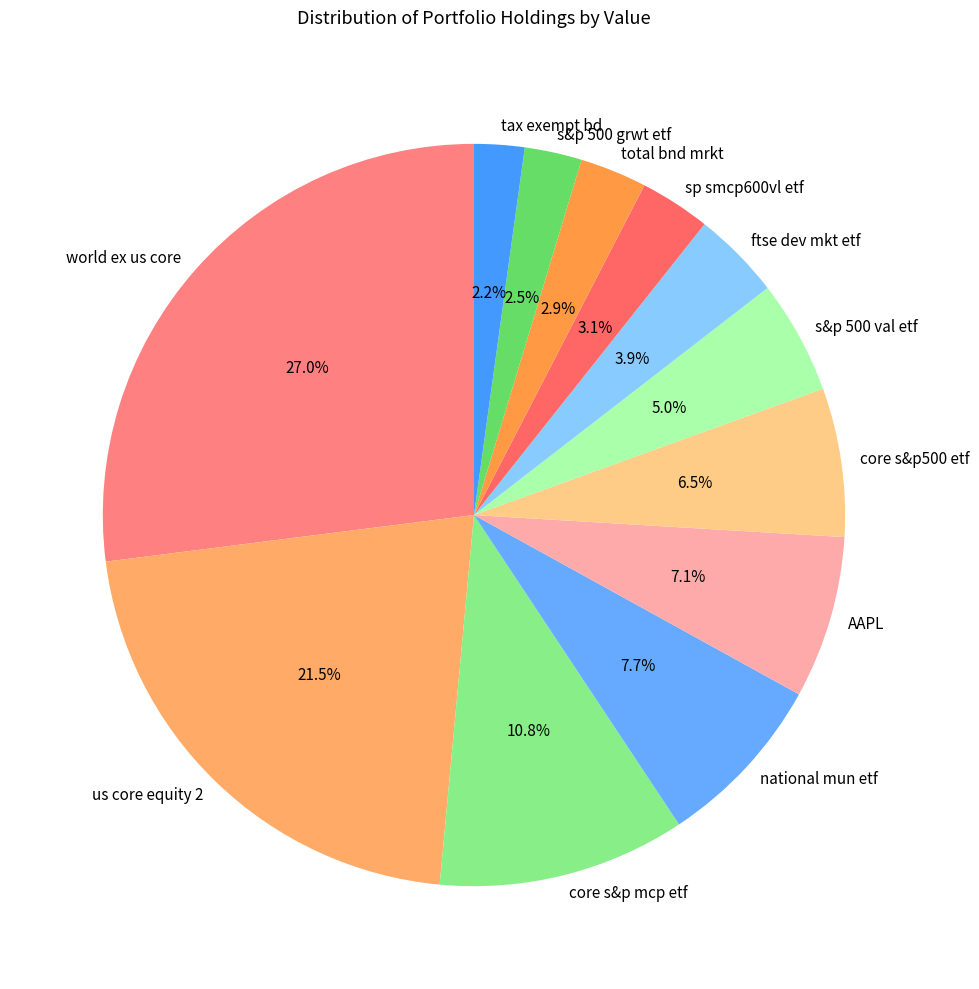

How many slices are in this pie chart?

12